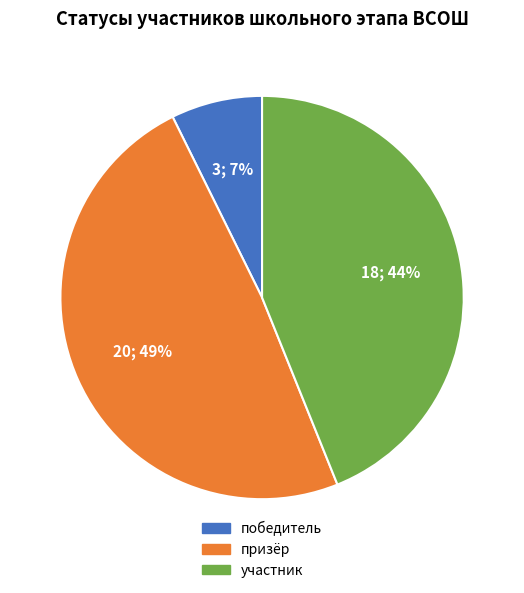

What percentage is the победитель slice, to the nearest percent?

7%